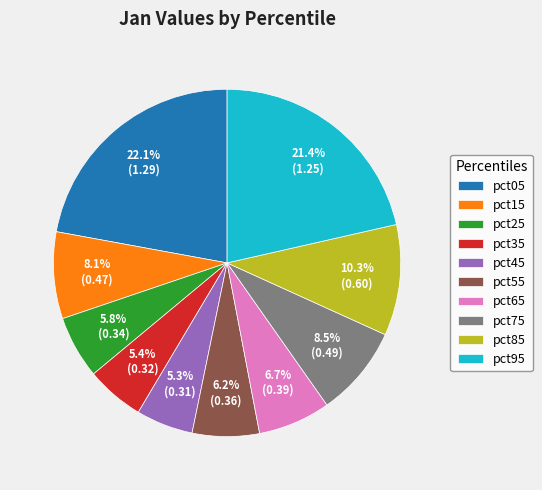

Which has a higher value, pct95 or pct05?

pct05